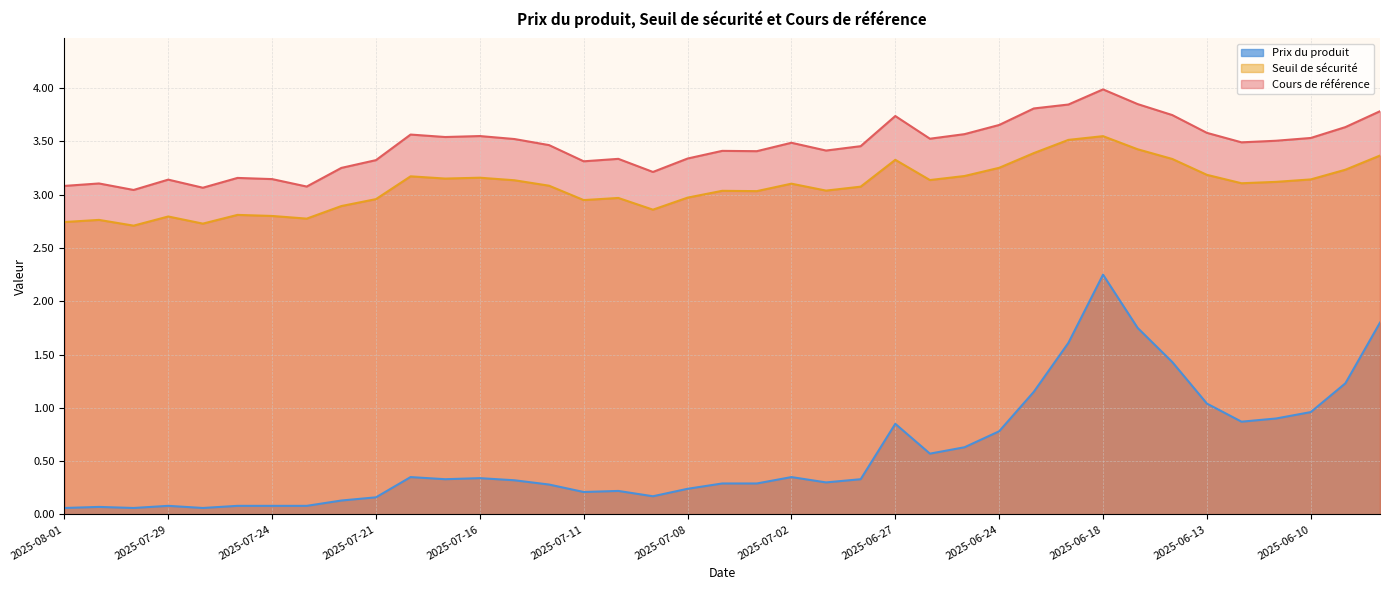

True or false: Cours de référence and Seuil de sécurité intersect in this chart.

False